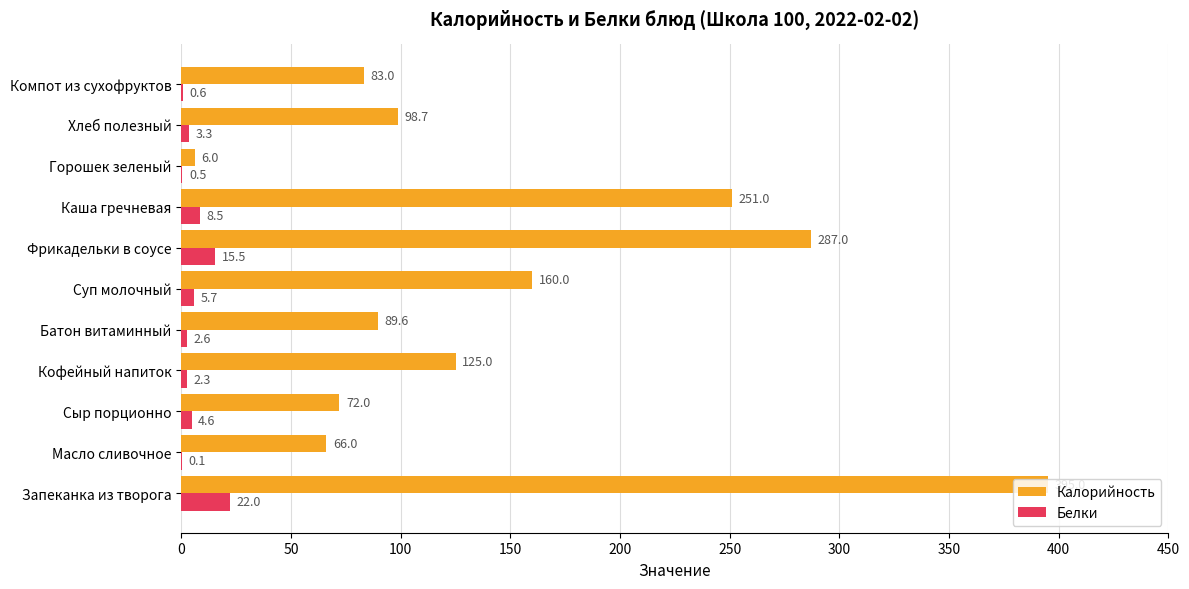

Which series has the largest total across all categories?

Калорийность